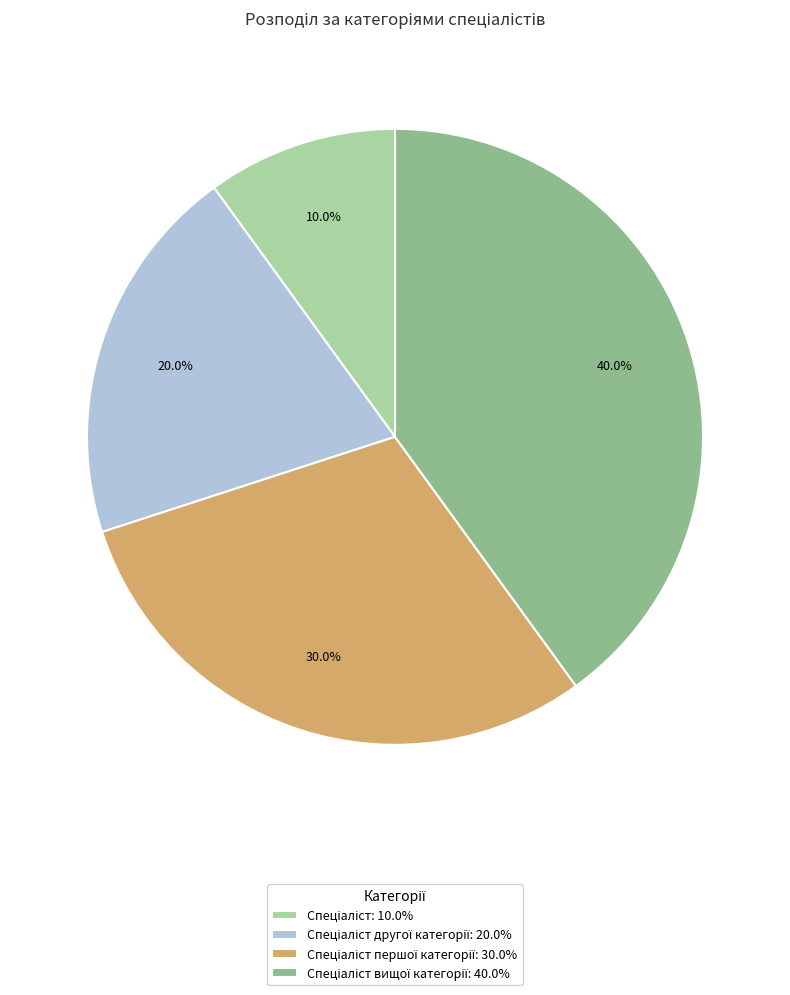

Is there a majority slice in this chart?

No